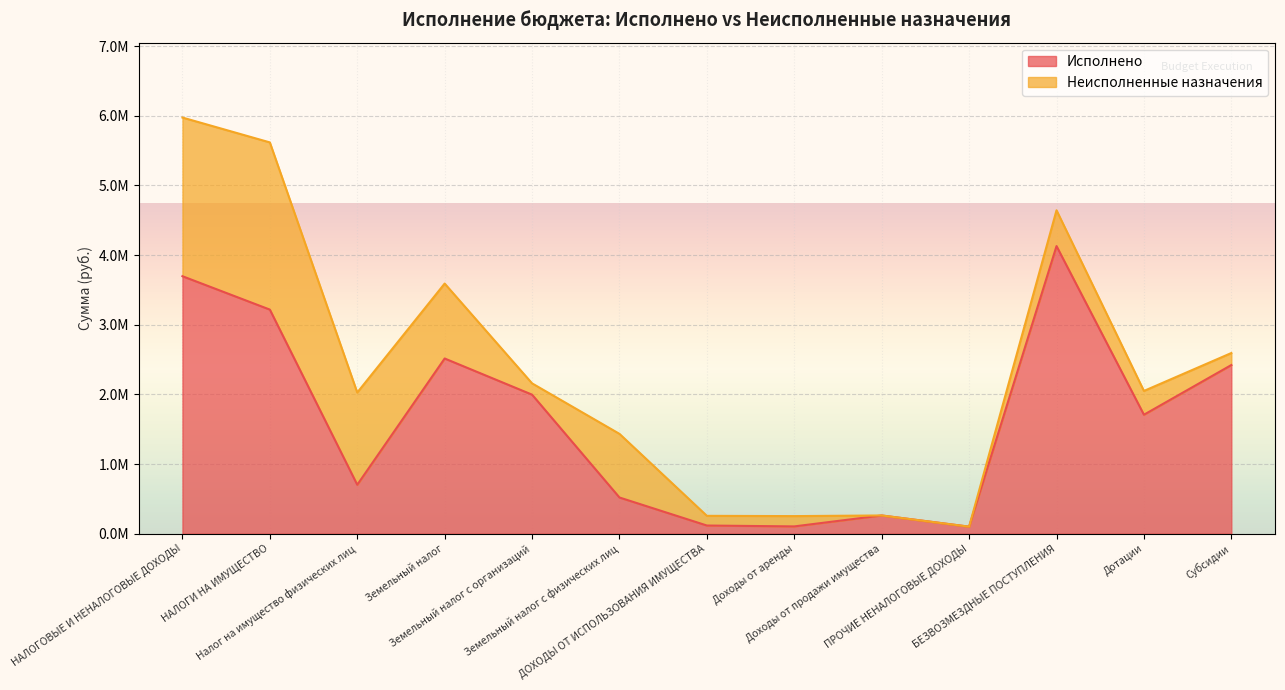

At which category does the data reach its first local valley?

Налог на имущество физических лиц